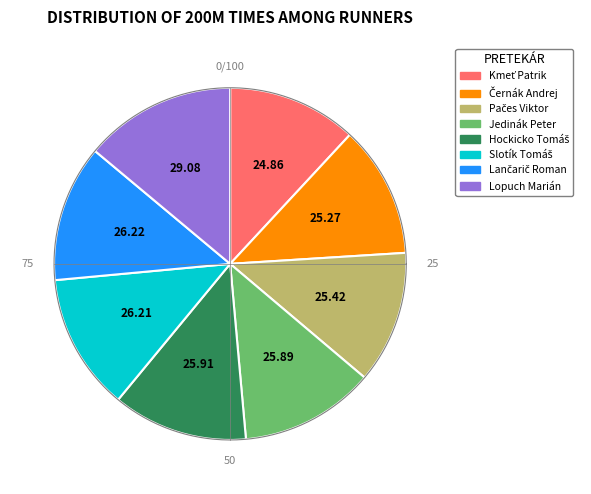

Which category has the smallest portion of the pie?

Kmeť Patrik